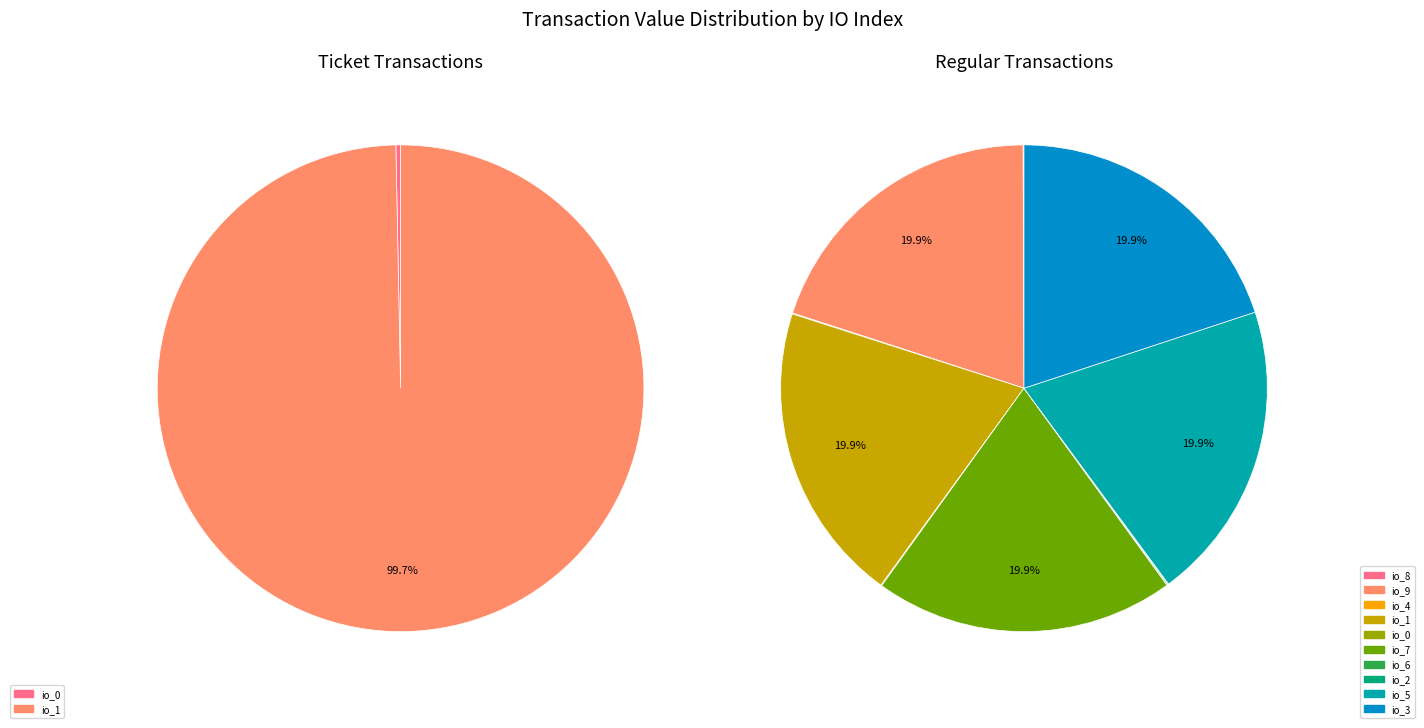

Does any single category account for the majority?

No